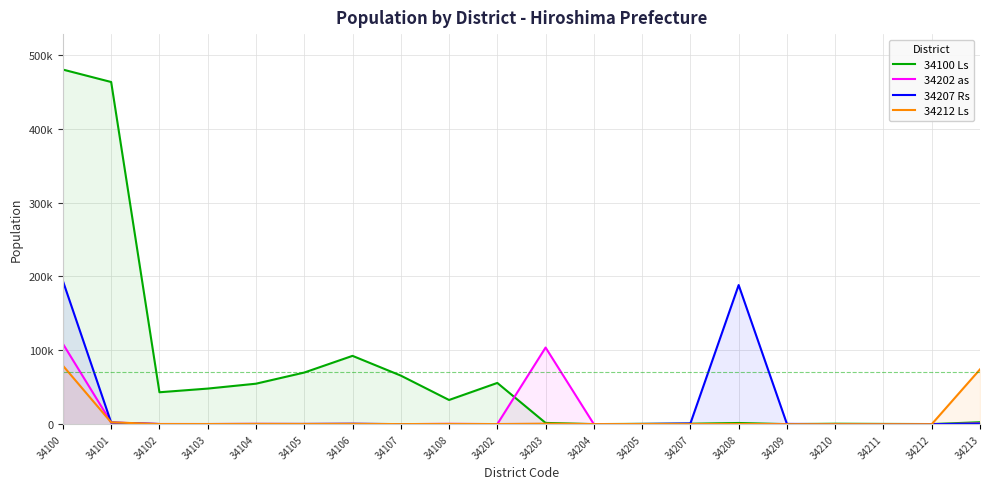

At which label does 34202 as first exceed 253?

34100